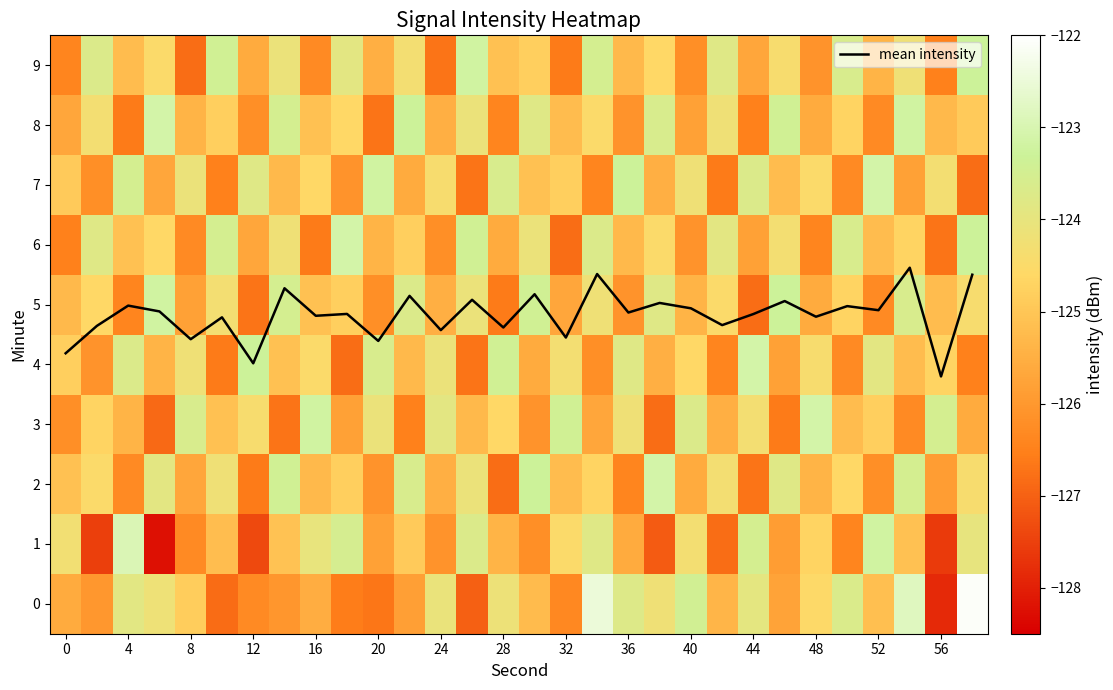

Which series has the largest total across all categories?

mean intensity